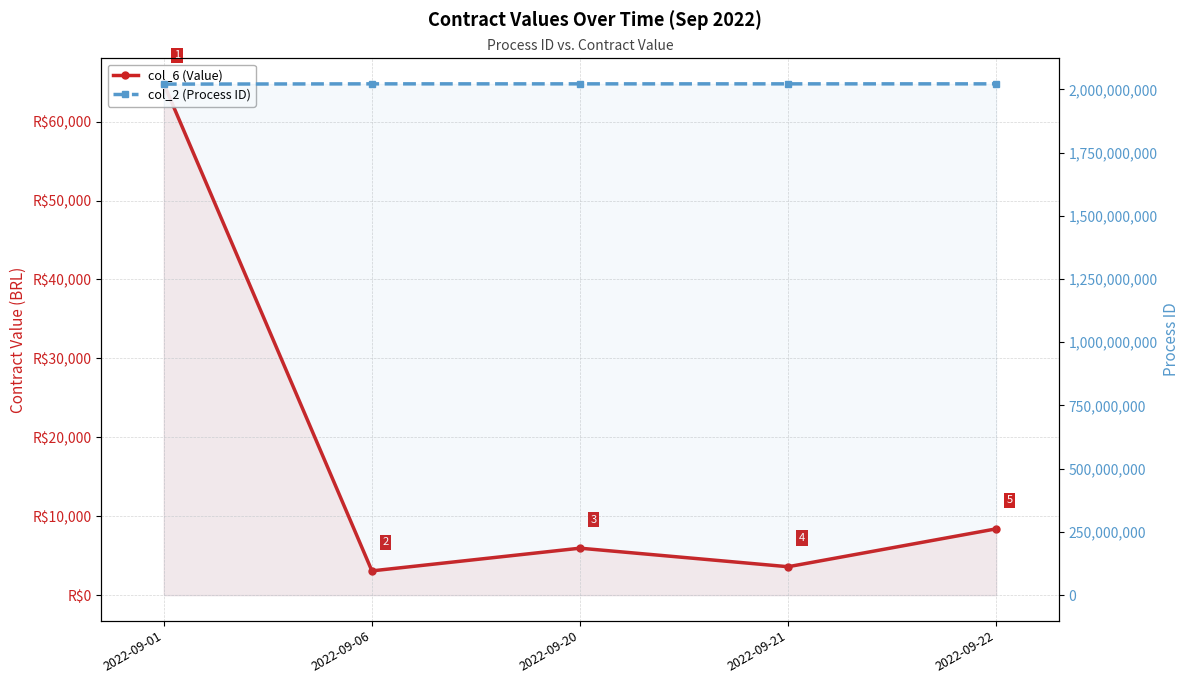

Which series has the largest total across all categories?

col_2 (Process ID)